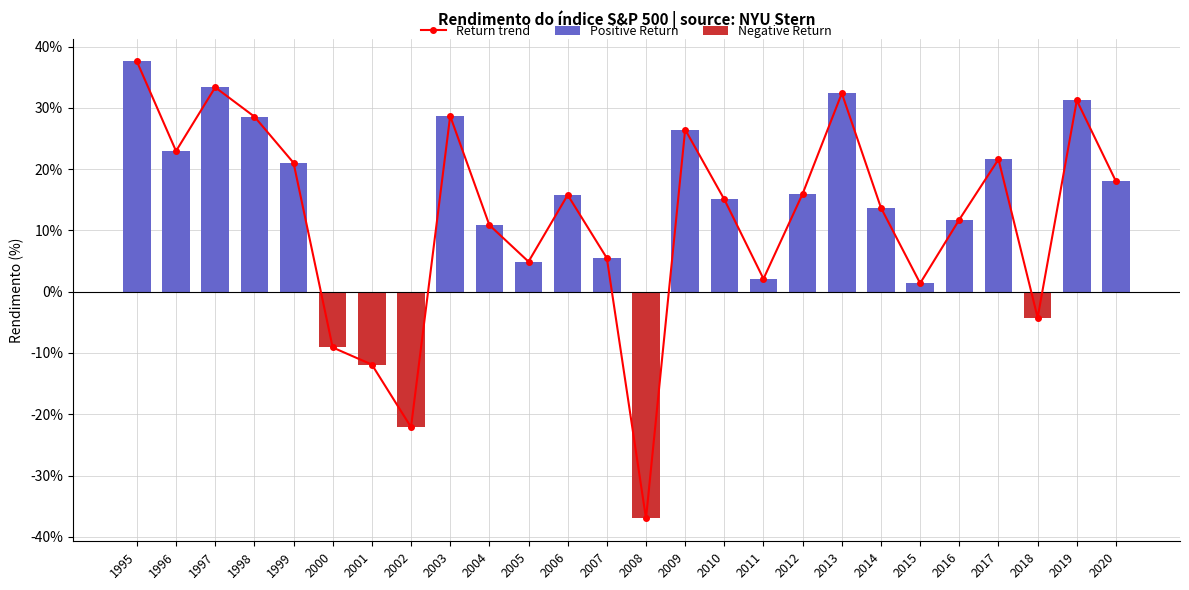

How many values are below 15?

12